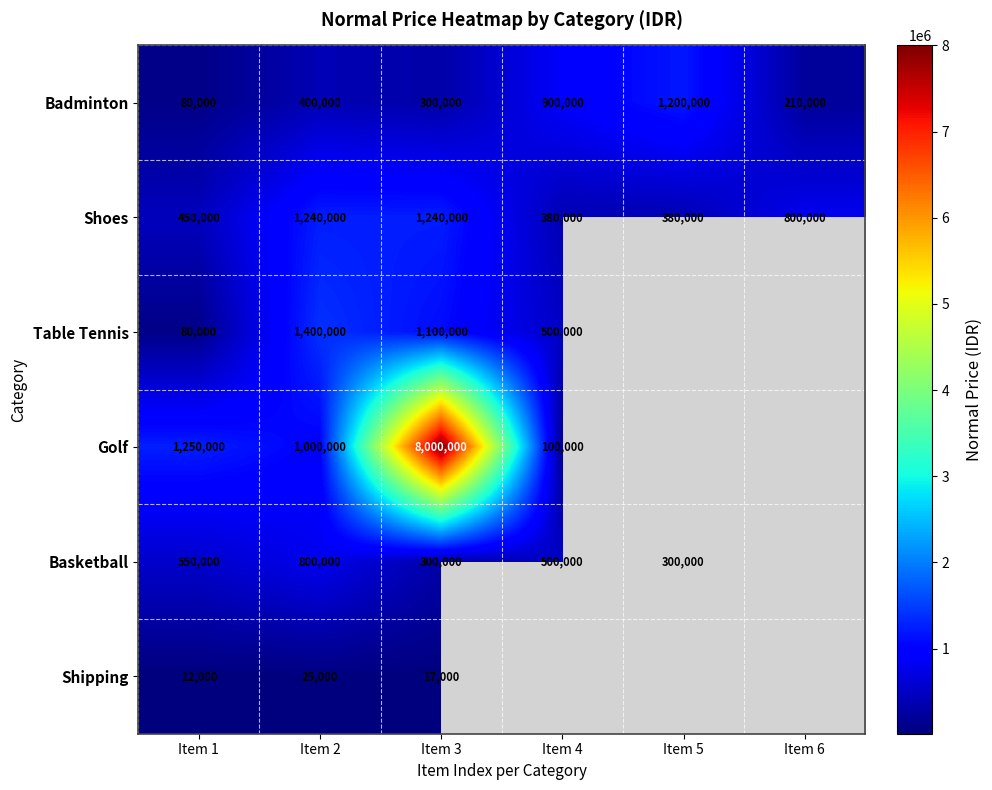

Is the value of Table Tennis at Item 1 greater than the value of Shoes at Item 6?

No